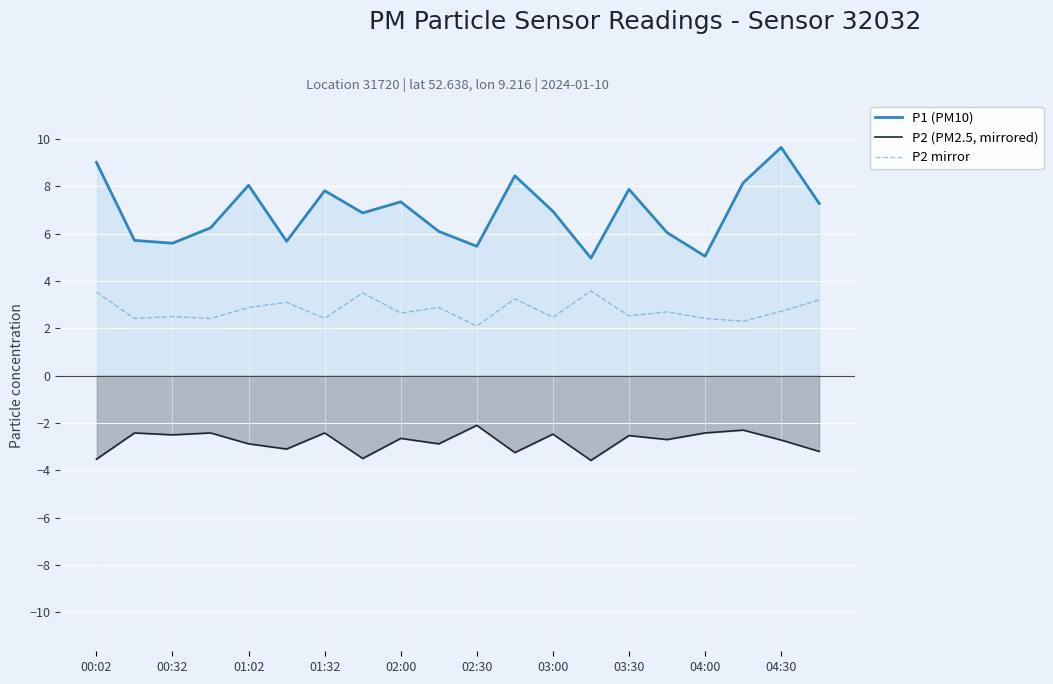

How many lines are shown in the chart?

3